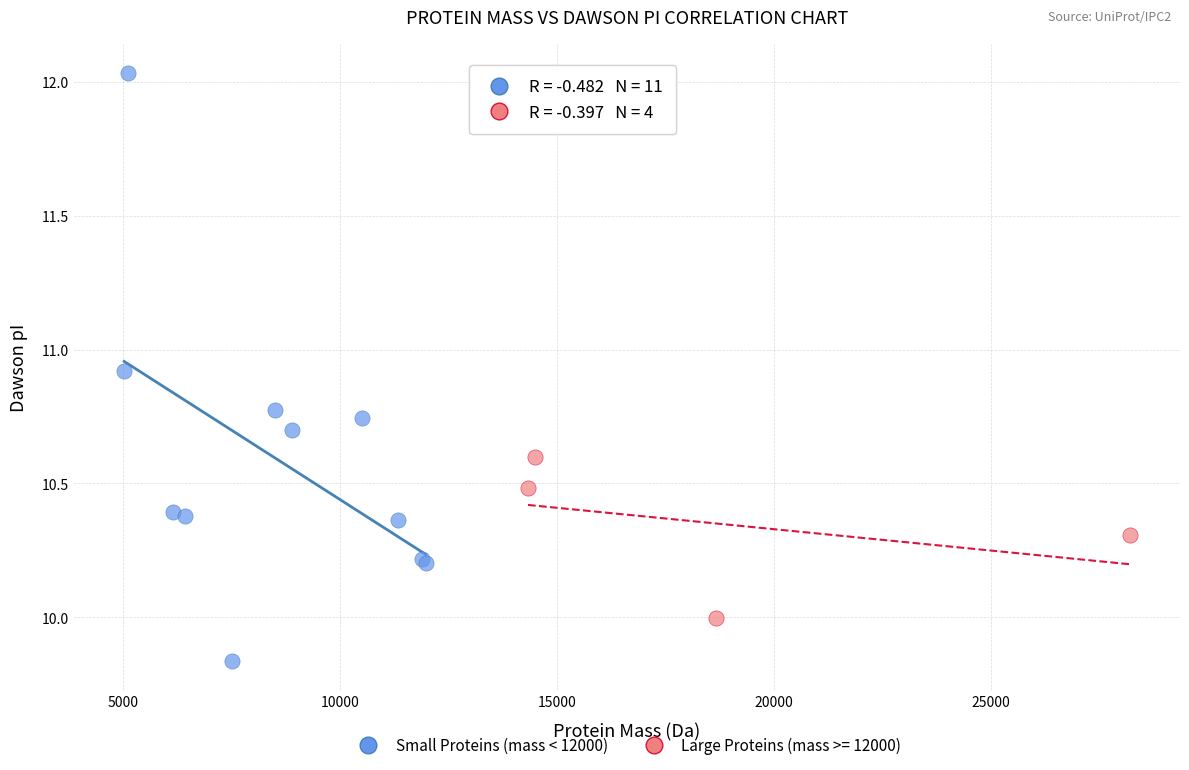

Which series has the widest spread of Y values?

Small Proteins (mass < 12000)